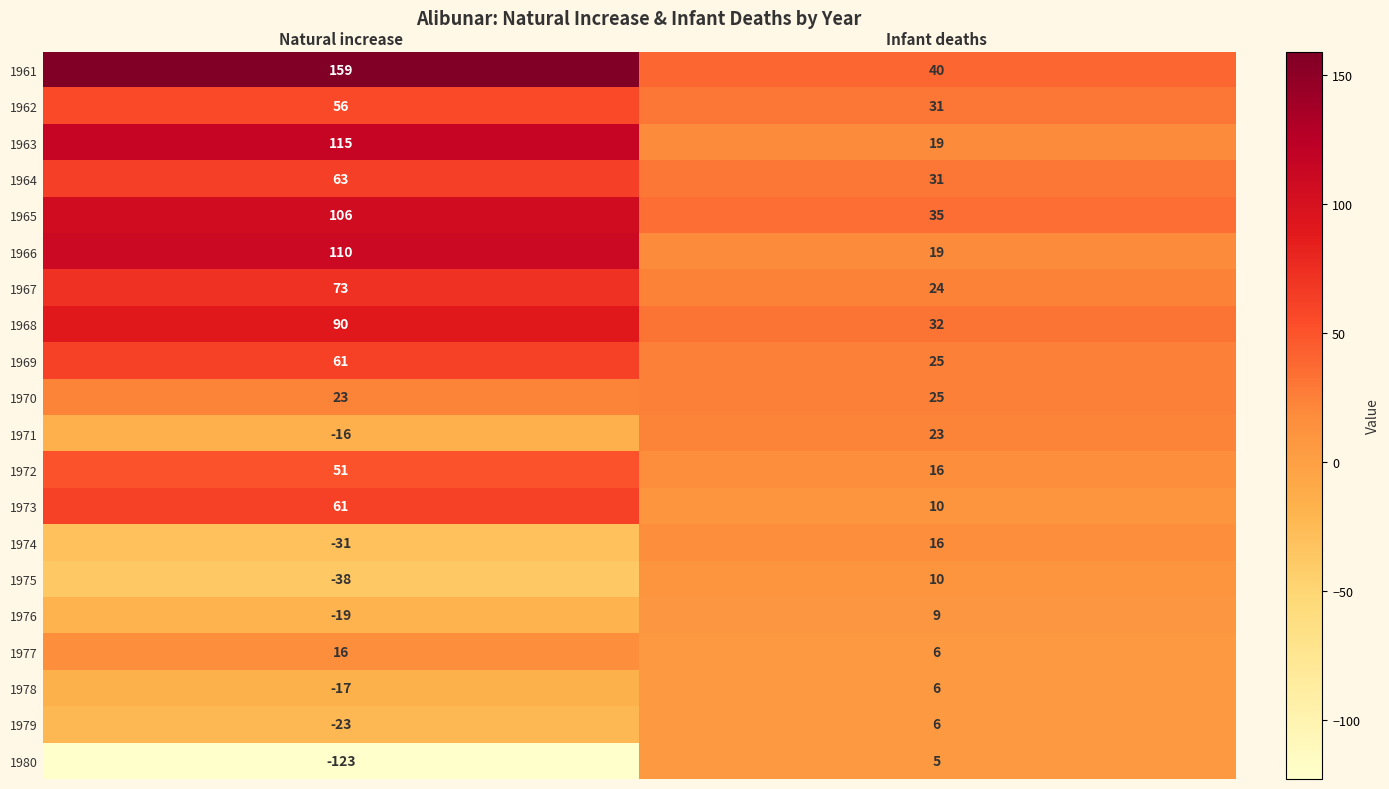

Is the value of 1961 at Infant deaths greater than the value of 1979 at Natural increase?

Yes